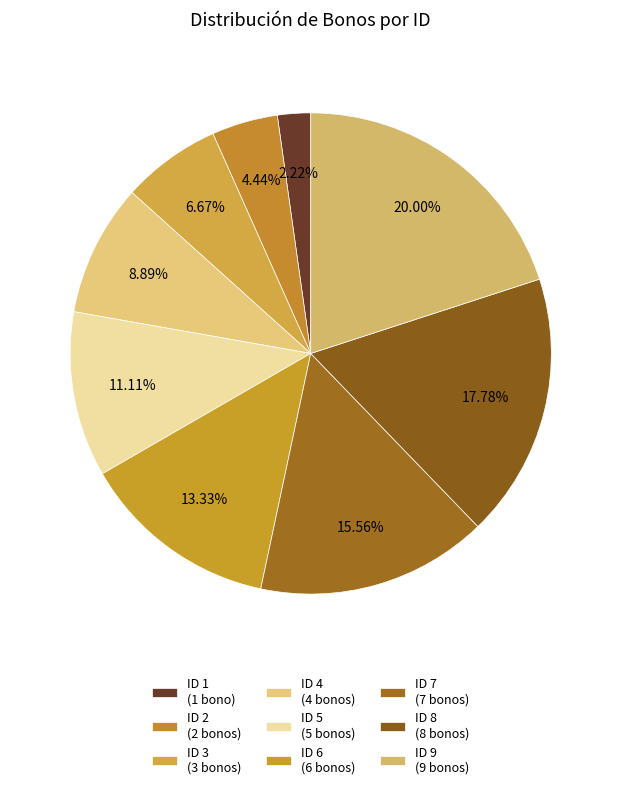

True or false: ID 5 accounts for 11% of the total.

True